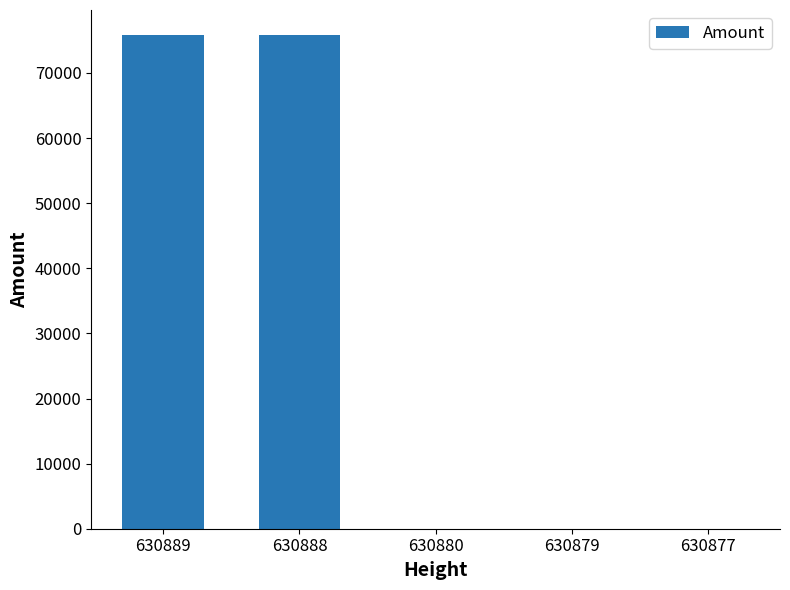

The chart shows a value of 19359.0 at 630888. True or false?

False